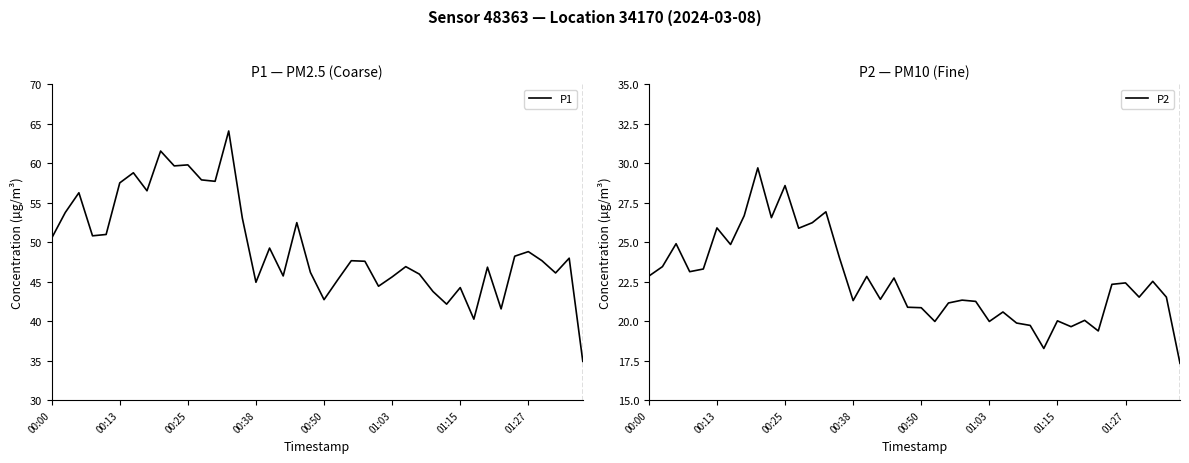

What is the difference between the maximum and minimum values in the P2 series?

12.4